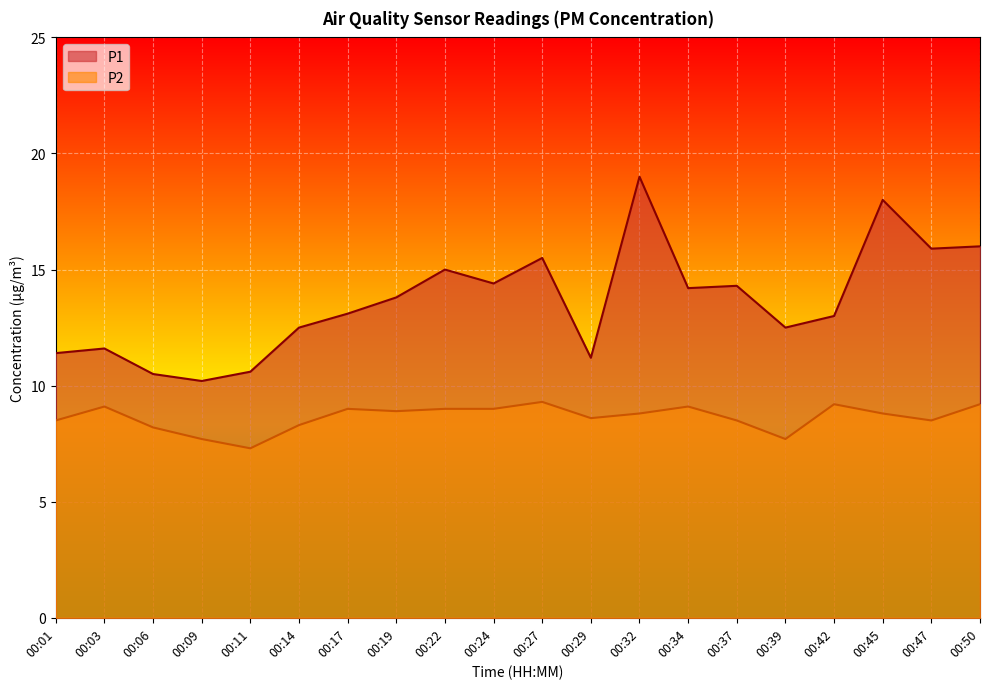

How many series are shown in this chart?

2